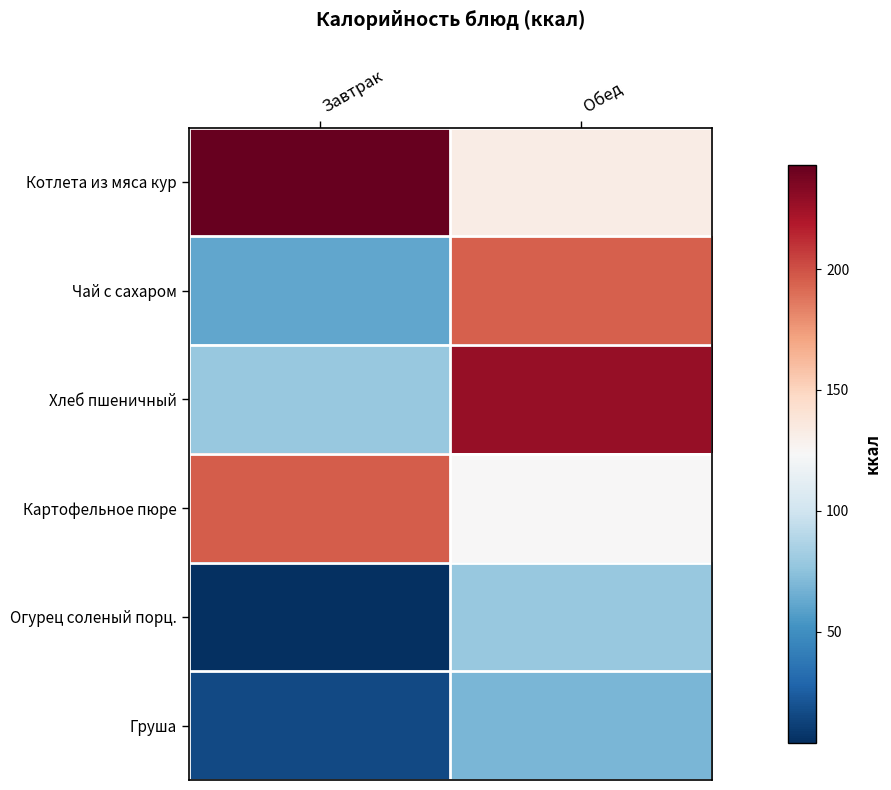

Rank the series at Завтрак from lowest to highest value.

Огурец соленый порц., Груша, Чай с сахаром, Хлеб пшеничный, Картофельное пюре, Котлета из мяса кур